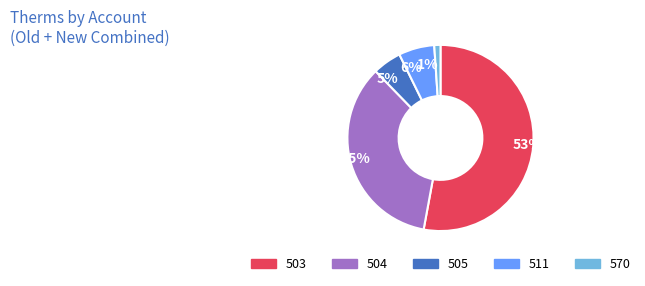

To the nearest percent, what is the difference between the largest and smallest slice percentages?

52%